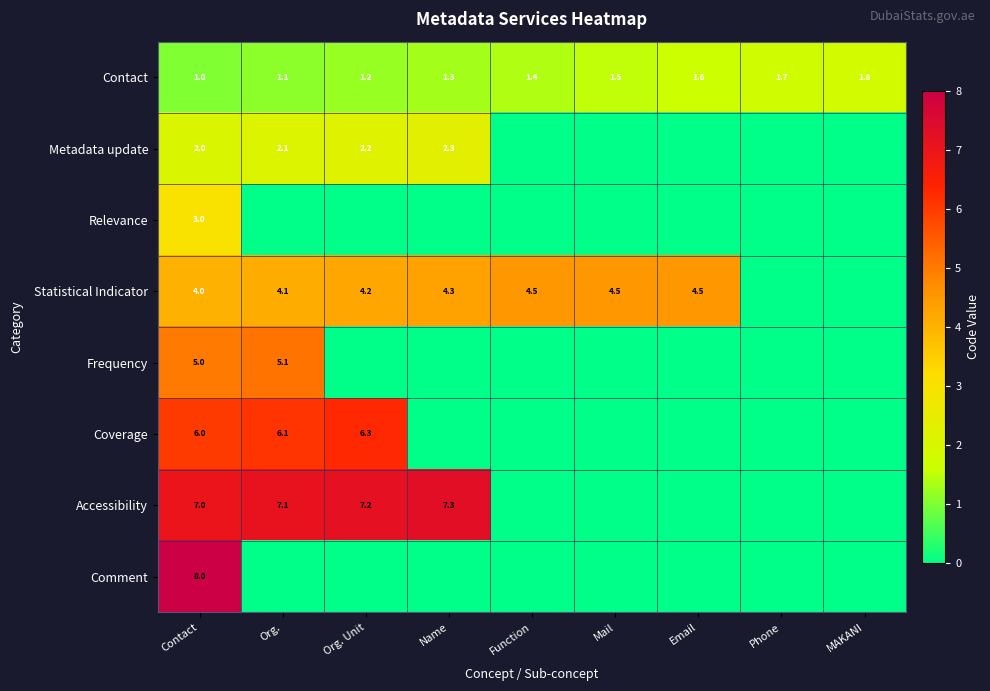

How many Contact values are between 1 and 2?

9